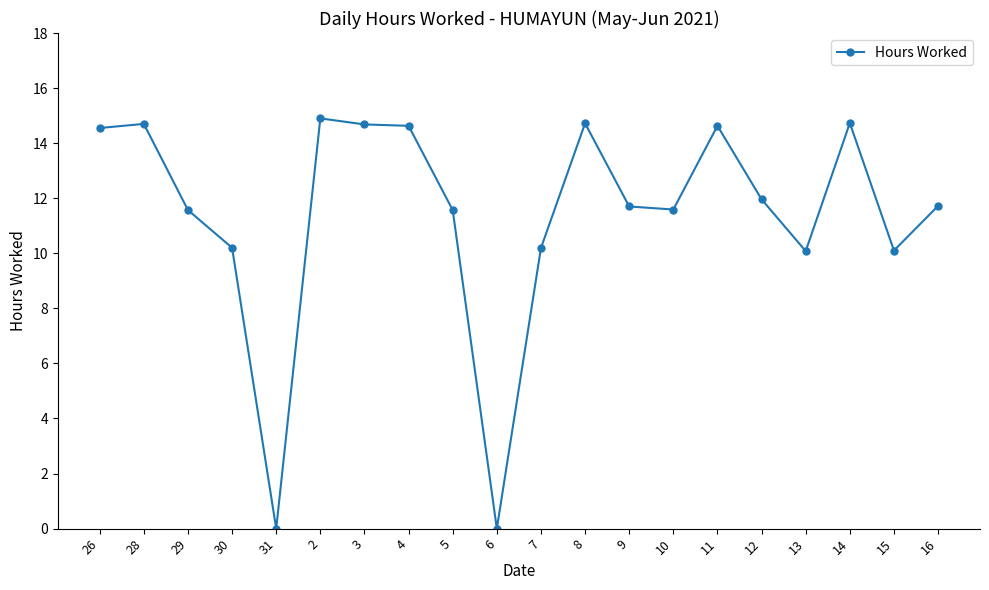

What is the ratio of the value at 14 to the value at 10?

1.3